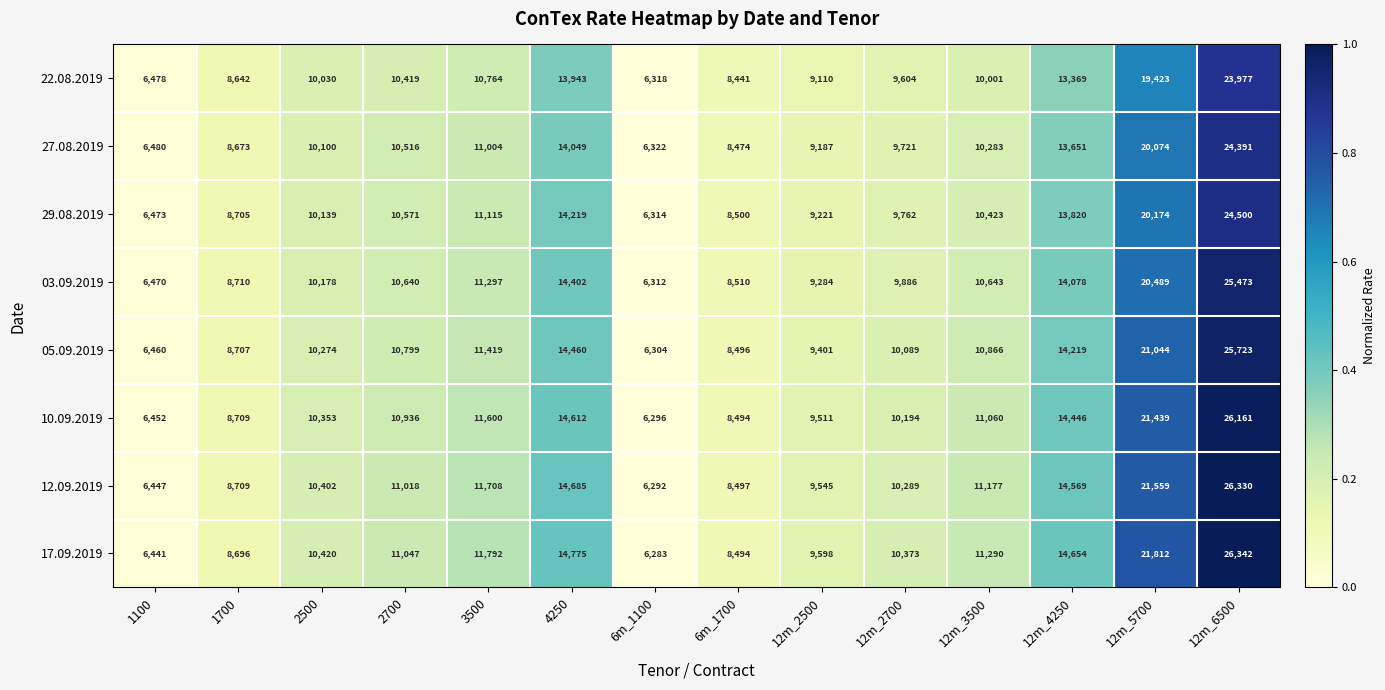

What is the total value across all series at 12m_4250?

112806